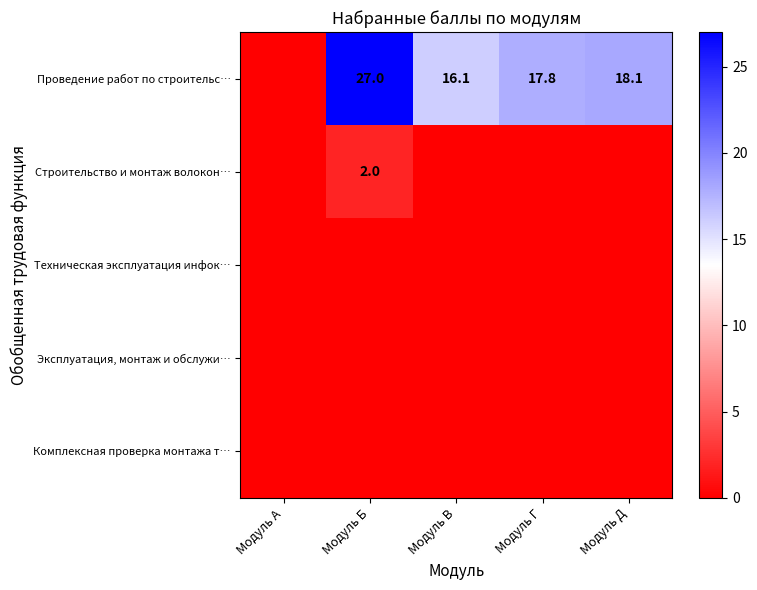

At how many categories does at least one series exceed 20?

1